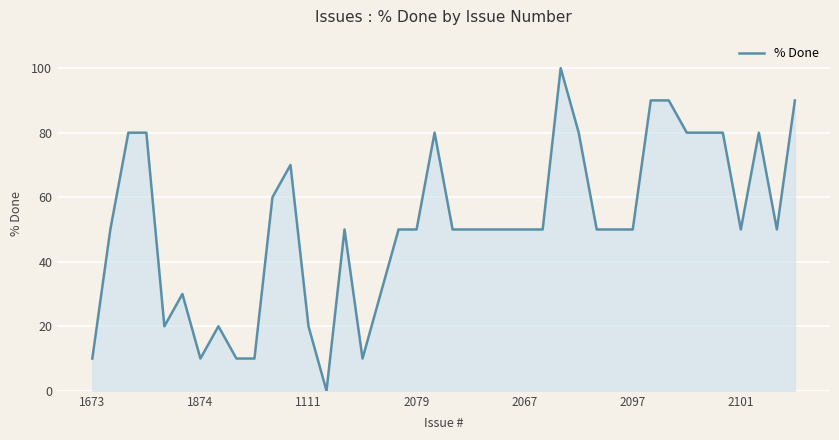

What is the greatest value displayed?

100